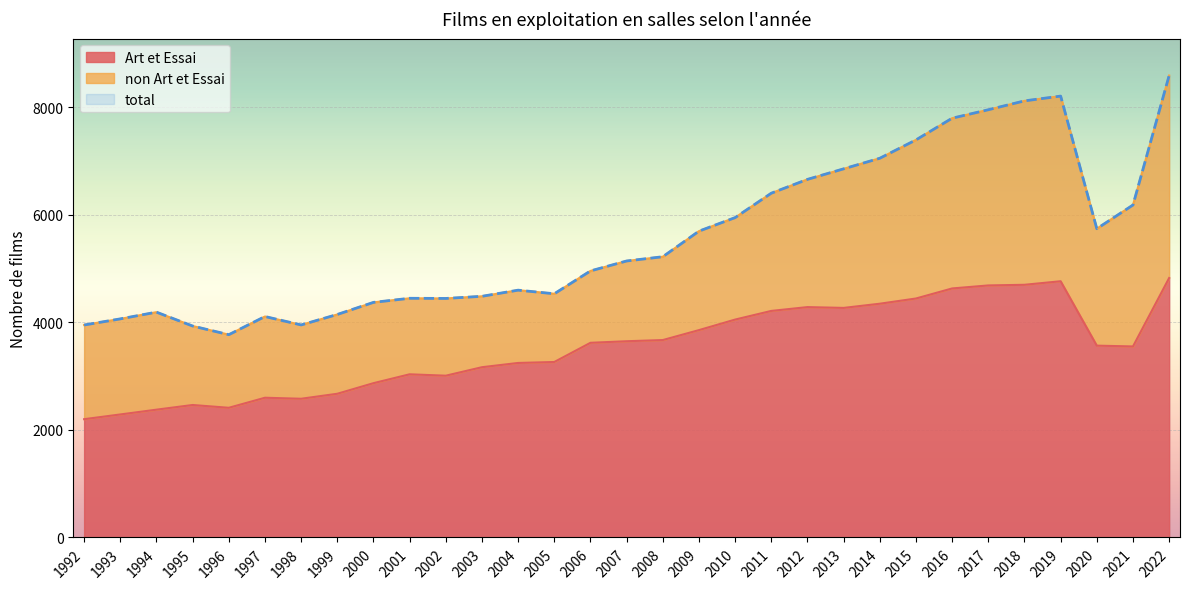

What is the difference between the maximum and second lowest values in the total series?

4660